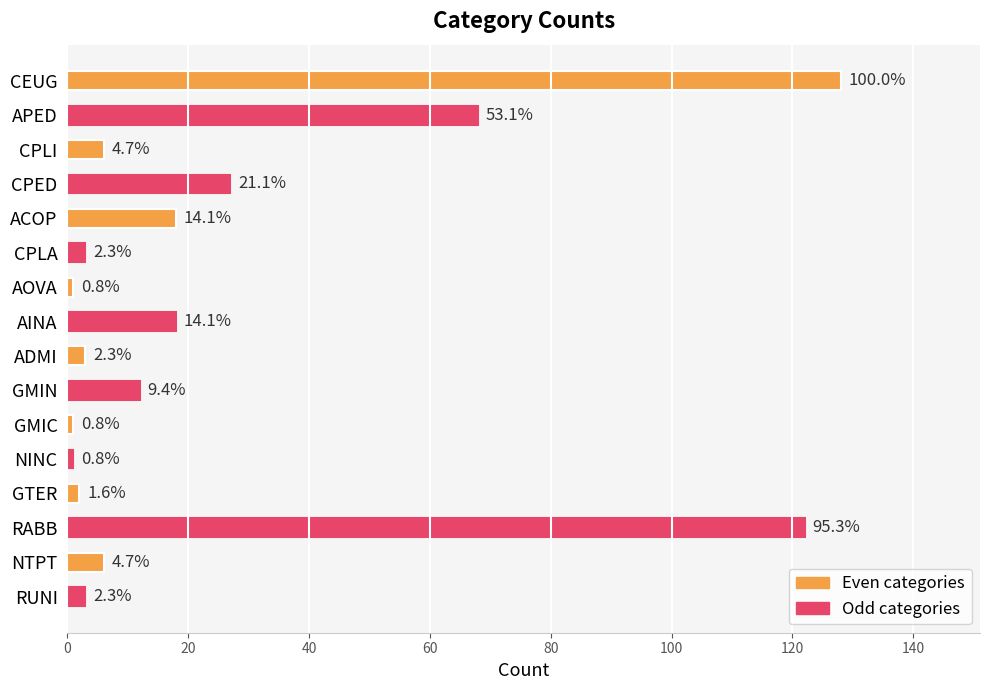

Are the bars horizontal?

Yes